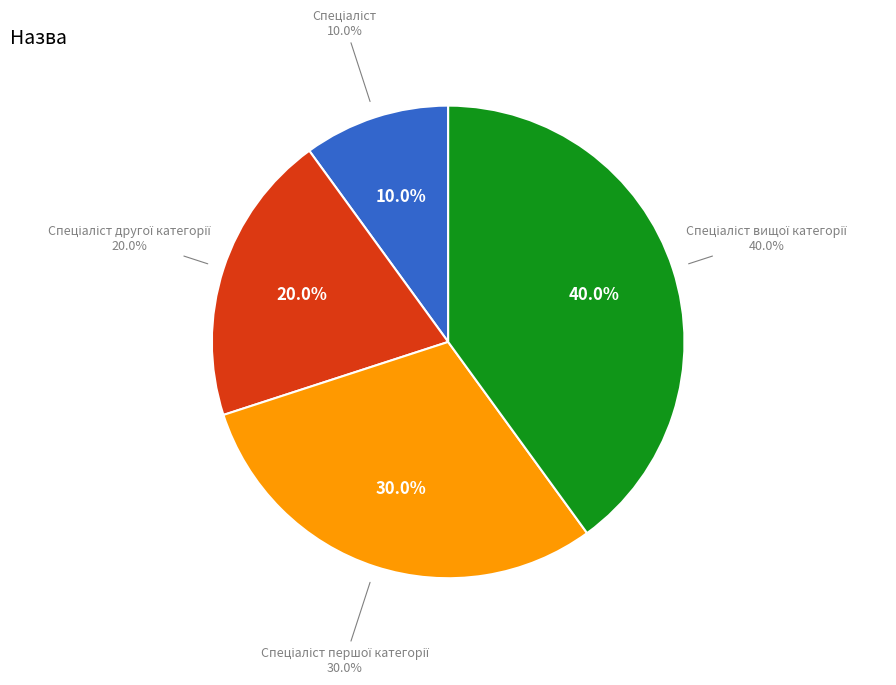

What is the total percentage of Спеціаліст першої категорії and Спеціаліст вищої категорії?

70.0%